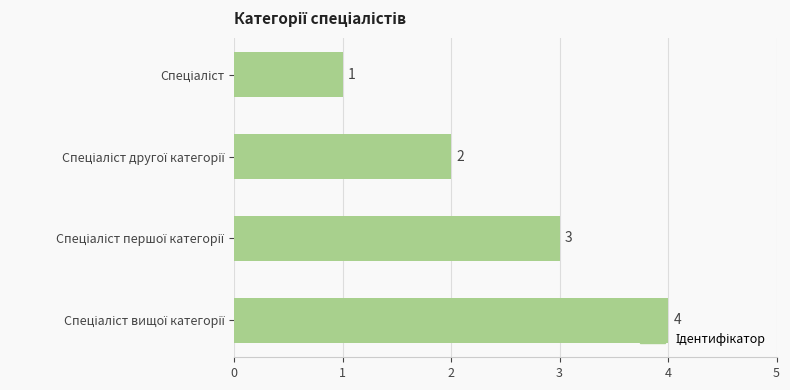

What is the sum of all values?

10